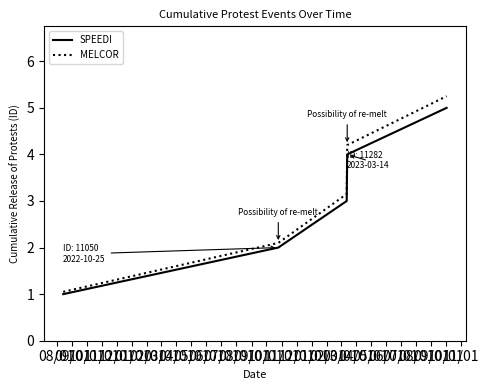

What is the smallest value displayed?

1.0